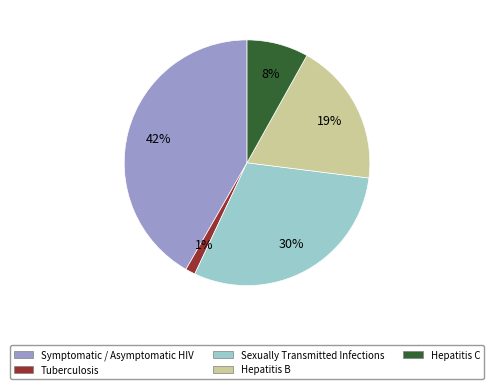

Which slice is the smallest?

Tuberculosis